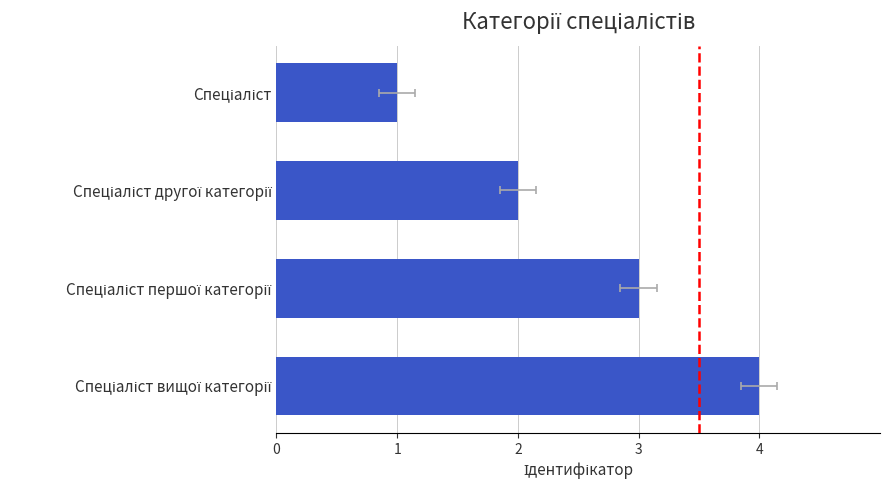

Is it true that the value at 3 is 3?

False